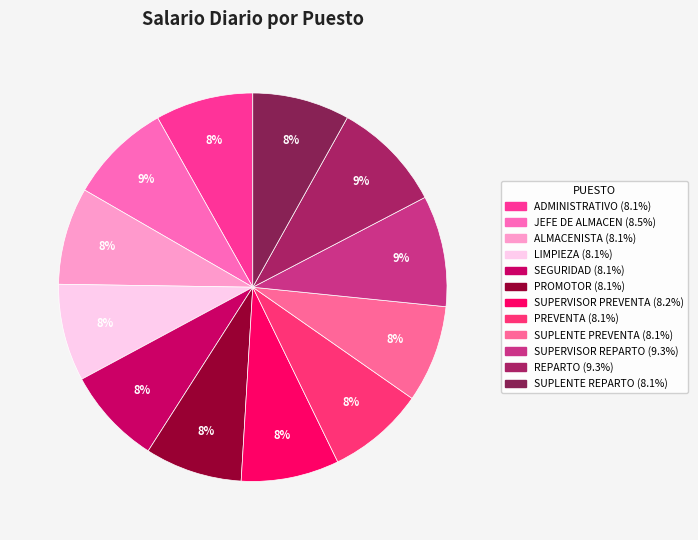

Does JEFE DE ALMACEN account for over 50% of the chart?

No